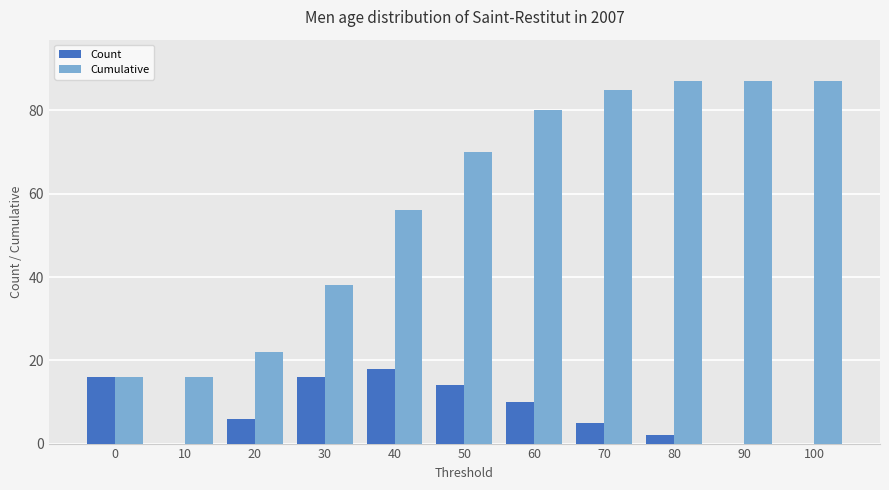

Reading left to right, extract all data points from this chart.

Count: 0=16	10=0	20=6	30=16	40=18	50=14	60=10	70=5	80=2	90=0	100=0
Cumulative: 0=16	10=16	20=22	30=38	40=56	50=70	60=80	70=85	80=87	90=87	100=87